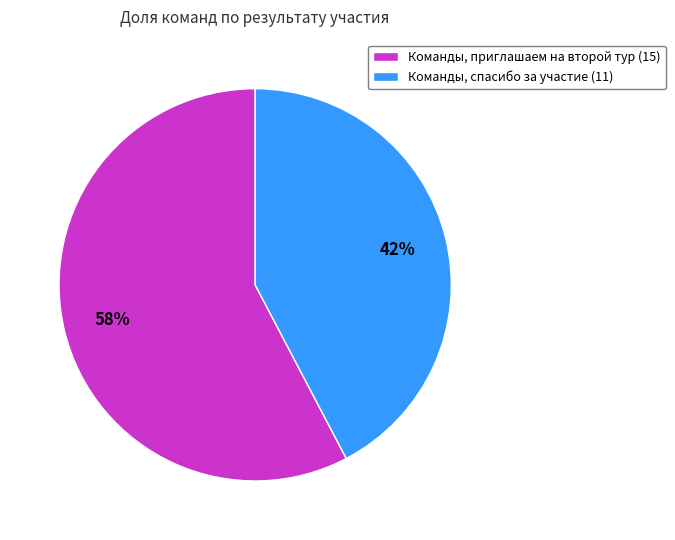

Which slice is the smallest?

Команды, спасибо за участие (11)